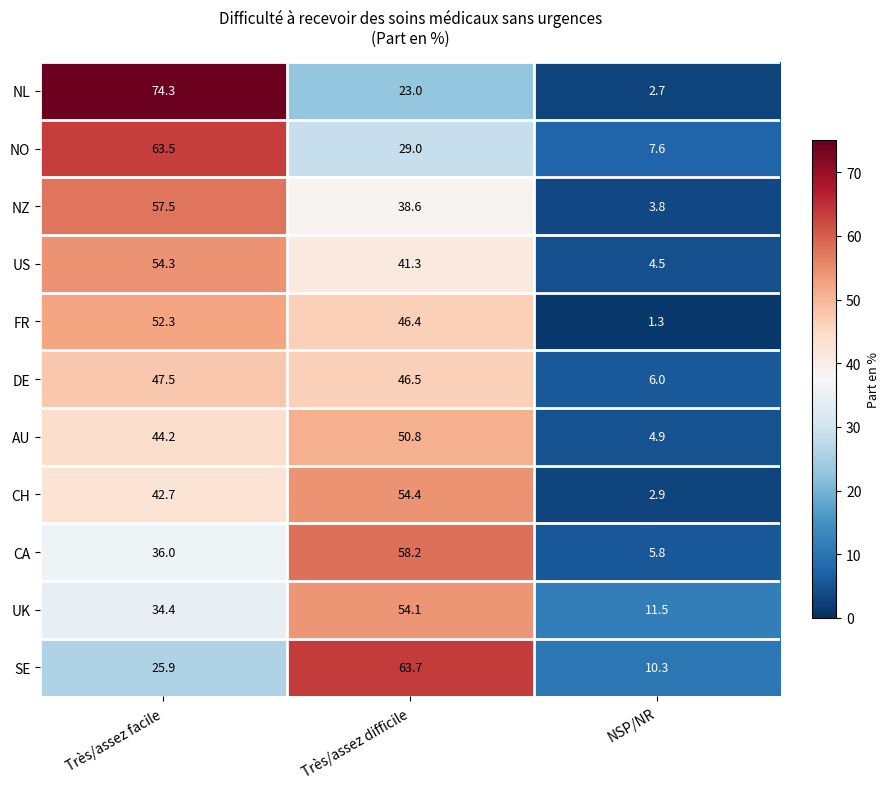

At which label does NZ first exceed 38?

Très/assez facile